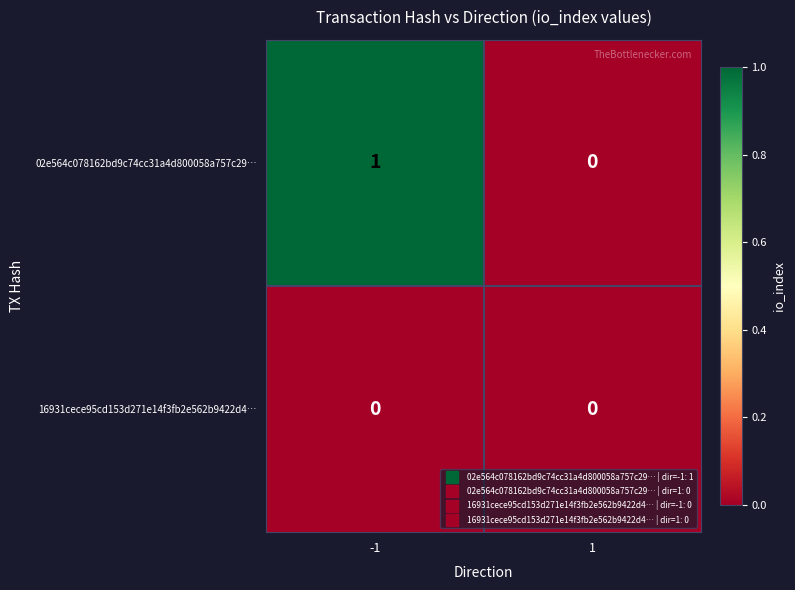

Reading left to right, what are all the values shown in this chart?

02e564c078162bd9c74cc31a4d800058a757c29…: 1	0
16931cece95cd153d271e14f3fb2e562b9422d4…: 0	0